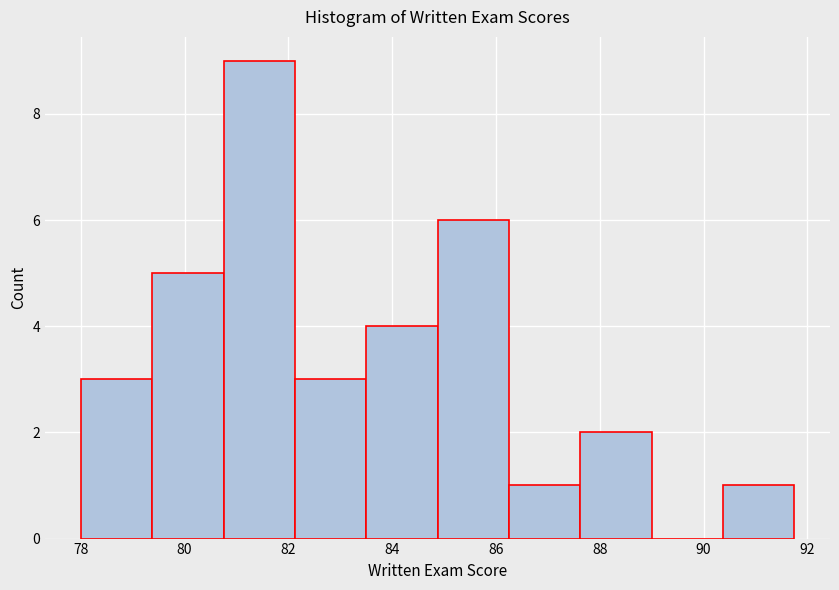

What is the height of the bar covering 90.4 to 91.8 on the x-axis? Neither the bar edges nor the heights are printed on the chart, so give them approximately, as read against the axes.

1